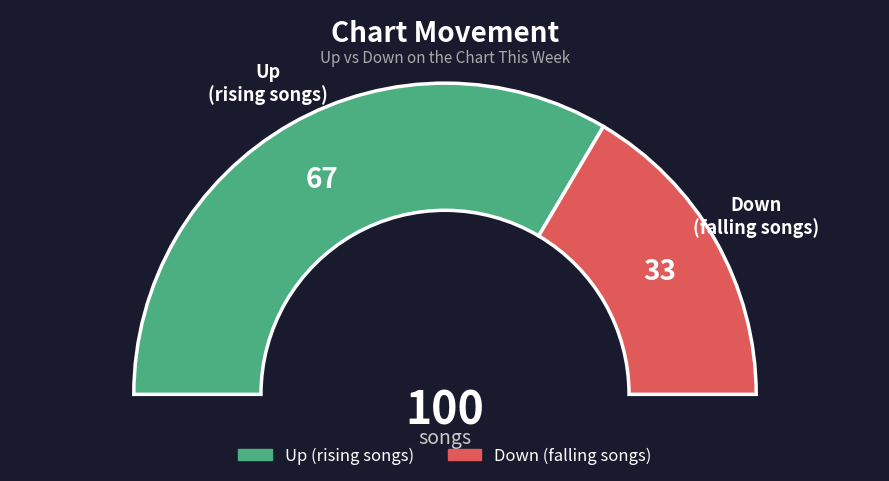

What is the smallest slice in the pie chart?

Down